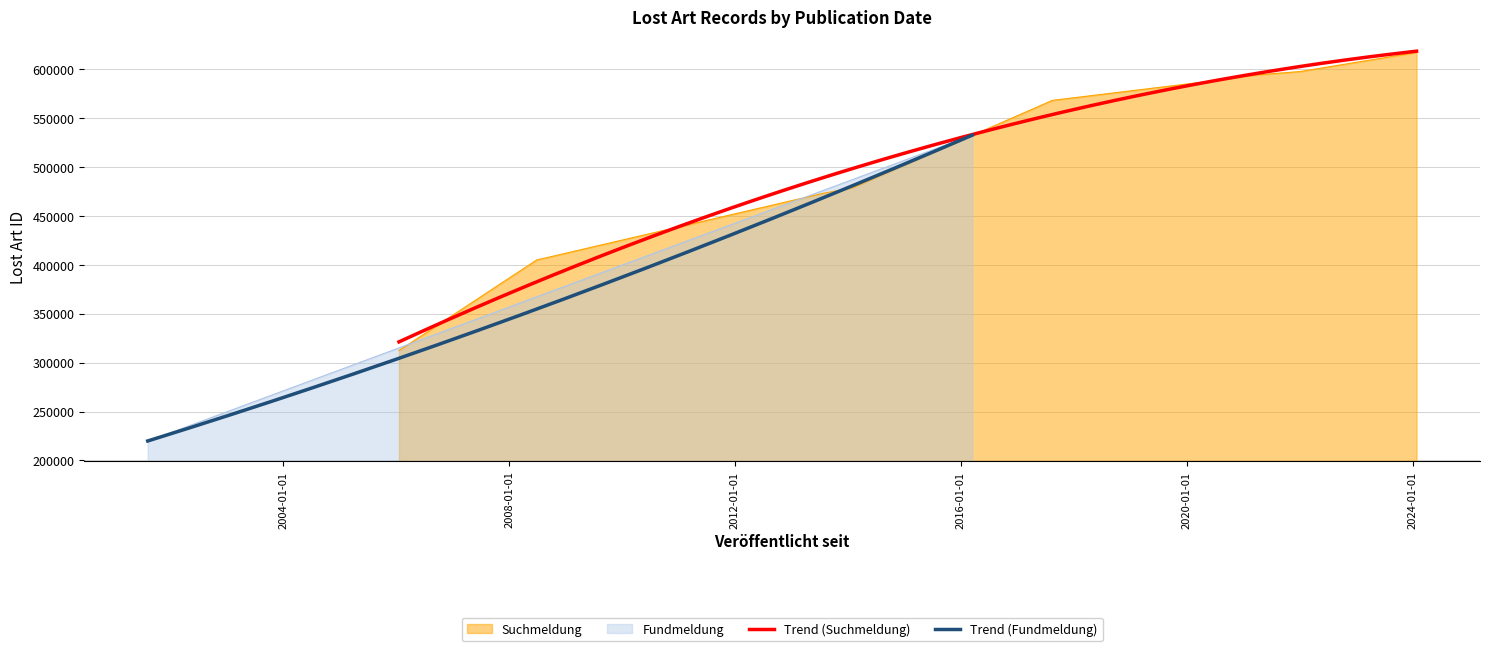

What is the minimum value for Trend (Suchmeldung)?

321281.7